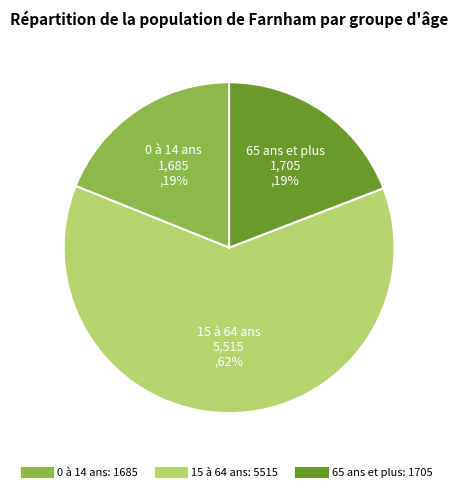

What percentage is the 65 ans et plus slice, to the nearest percent?

19%